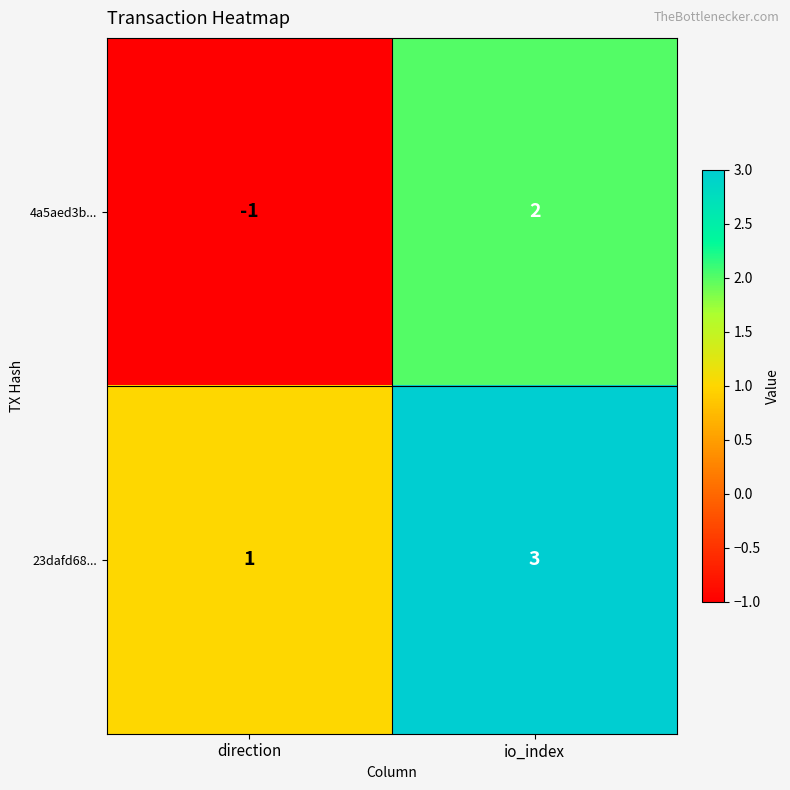

Reading right to left, what are all the values shown in this chart?

4a5aed3b...: io_index=2	direction=-1
23dafd68...: io_index=3	direction=1